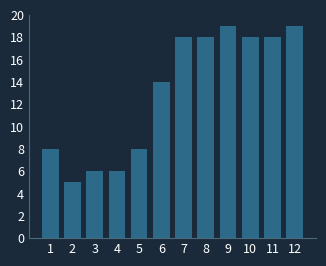

Reading left to right, transcribe all the data shown in this chart.

8	5	6	6	8	14	18	18	19	18	18	19